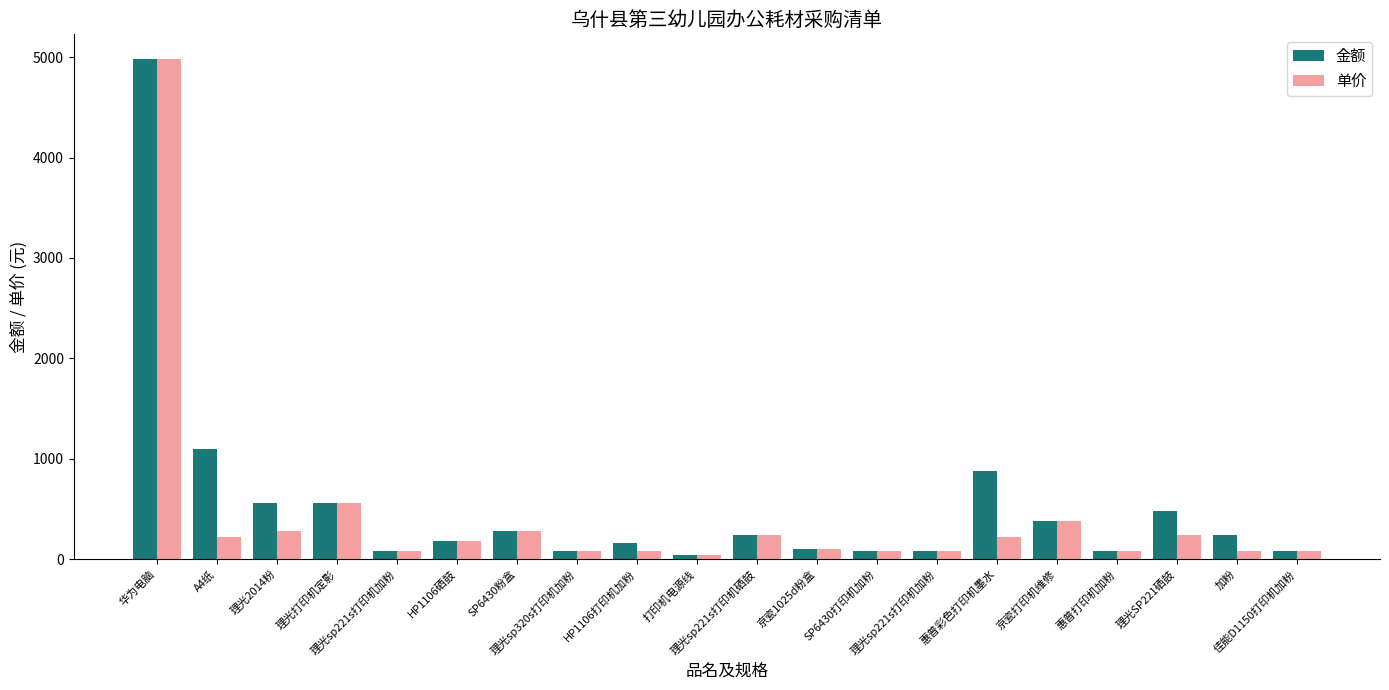

What is the difference between the maximum and minimum values in the 单价 series?

4945.0